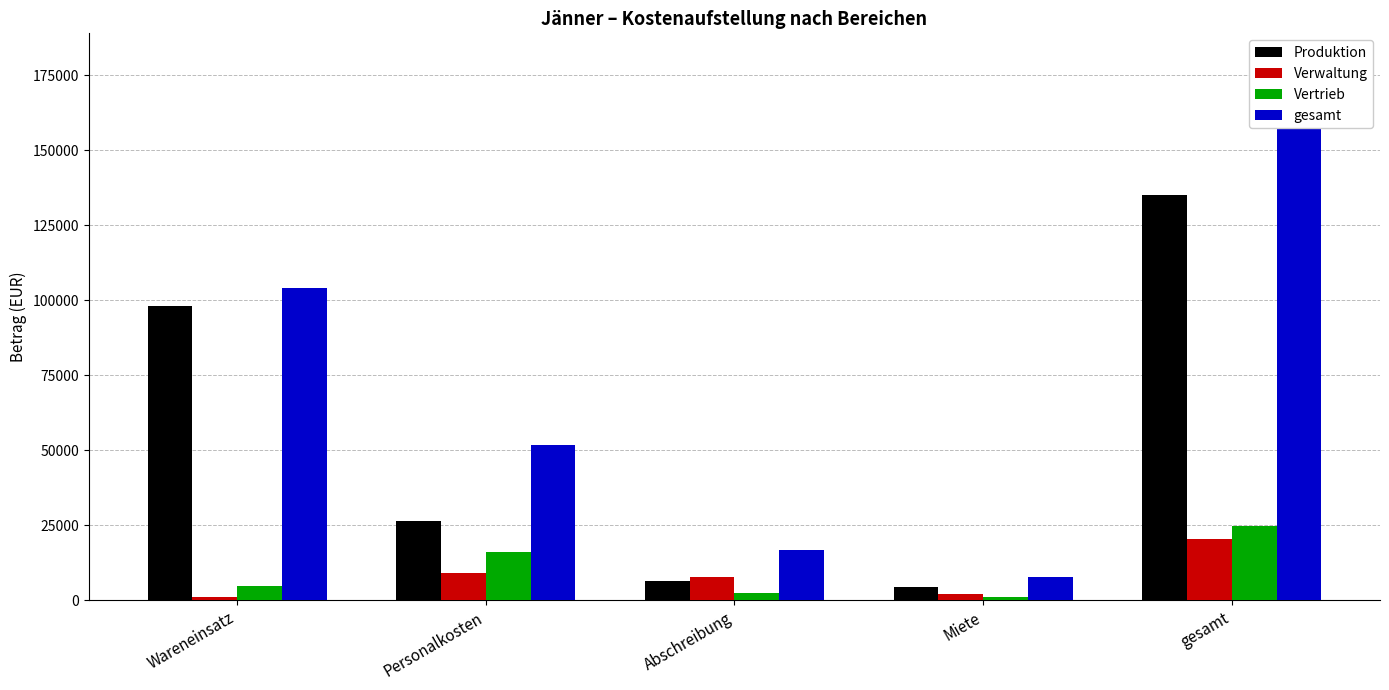

The Produktion series shows 52448 at Wareneinsatz. True or false?

False